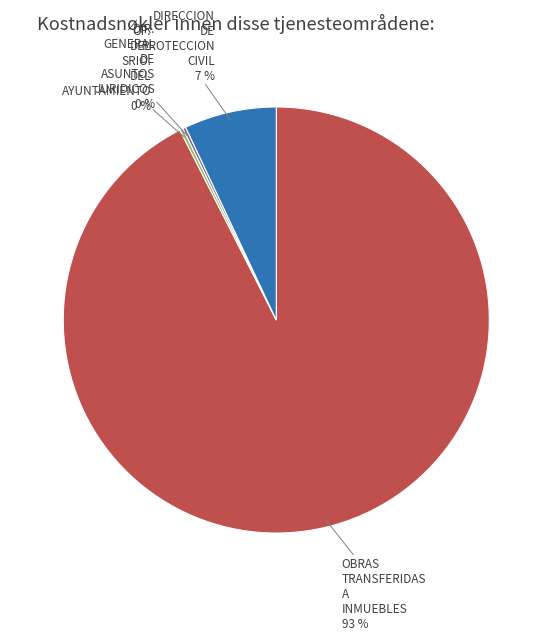

Does any single category account for the majority?

Yes